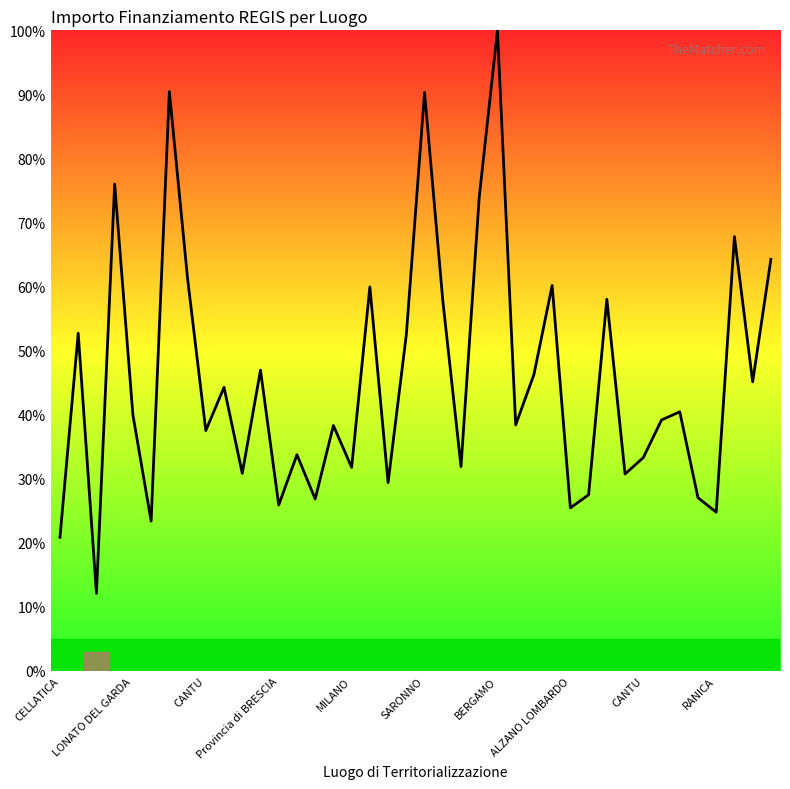

What is the smallest value displayed?

12.1